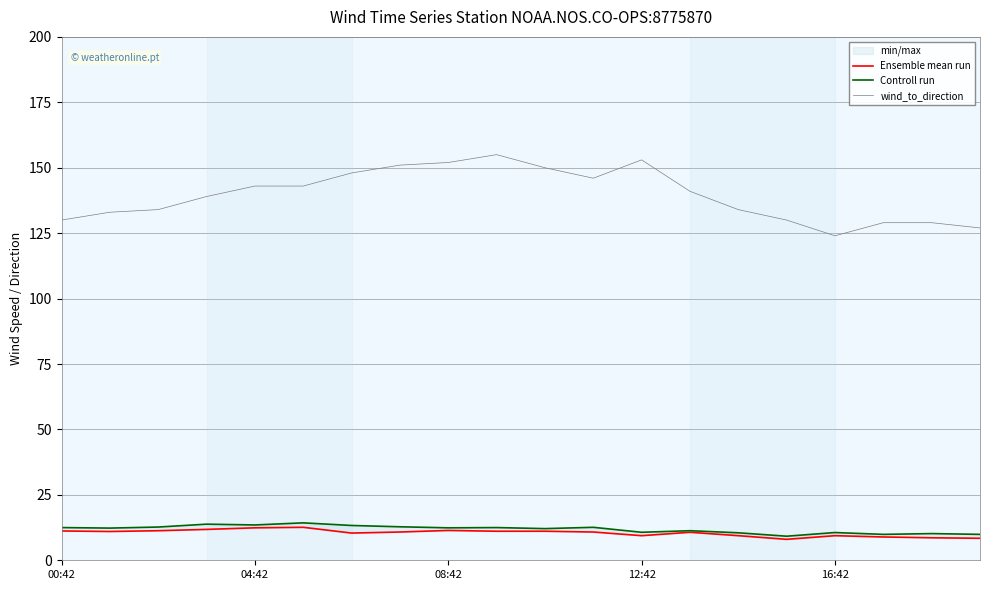

The value of wind_to_direction at 16:42 is 124. True or false?

True